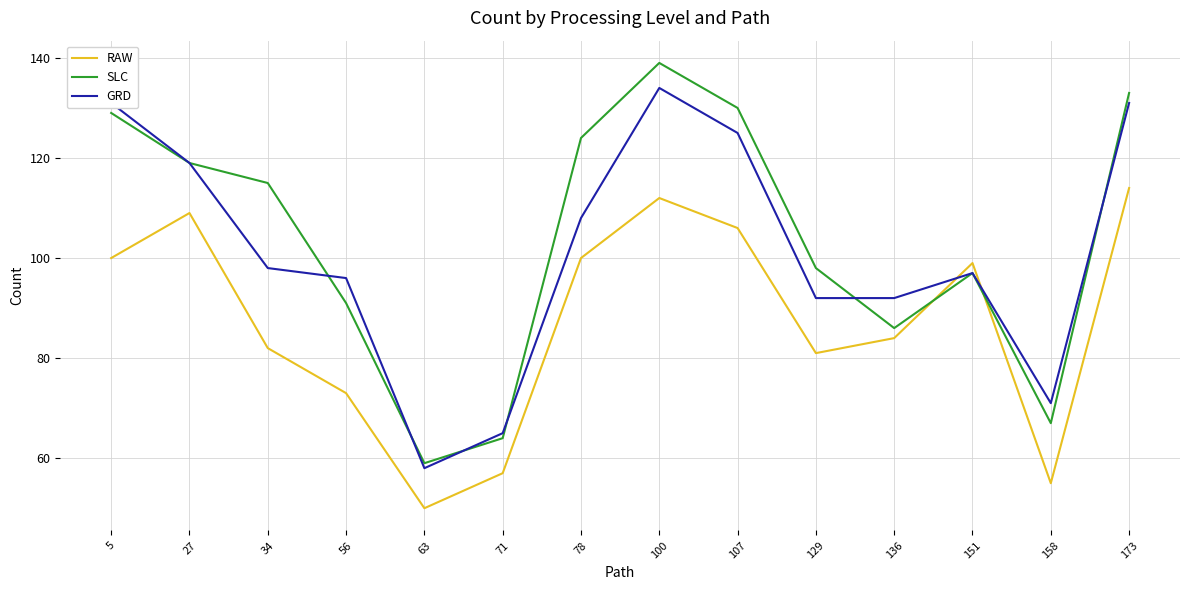

Reading left to right, transcribe all the data shown in this chart.

RAW: 5=100	27=109	34=82	56=73	63=50	71=57	78=100	100=112	107=106	129=81	136=84	151=99	158=55	173=114
SLC: 5=129	27=119	34=115	56=91	63=59	71=64	78=124	100=139	107=130	129=98	136=86	151=97	158=67	173=133
GRD: 5=131	27=119	34=98	56=96	63=58	71=65	78=108	100=134	107=125	129=92	136=92	151=97	158=71	173=131